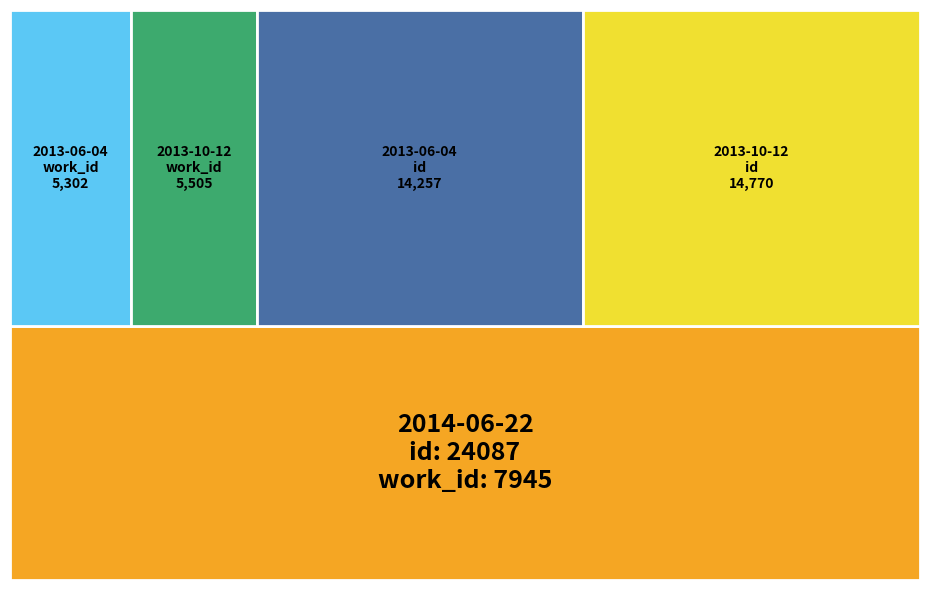

Reading left to right, transcribe all the data shown in this chart.

work_id: 2013-06-04=5302	2013-10-12=5505	2014-06-22=7945
id: 2013-06-04=14257	2013-10-12=14770	2014-06-22=24087